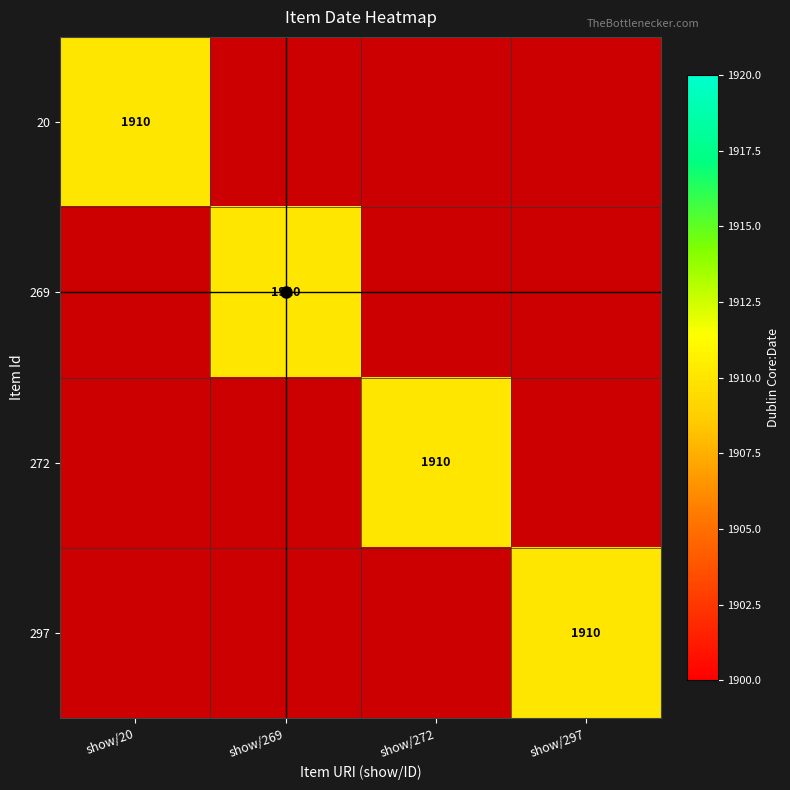

Rank the series at show/20 from lowest to highest value.

269, 272, 297, 20